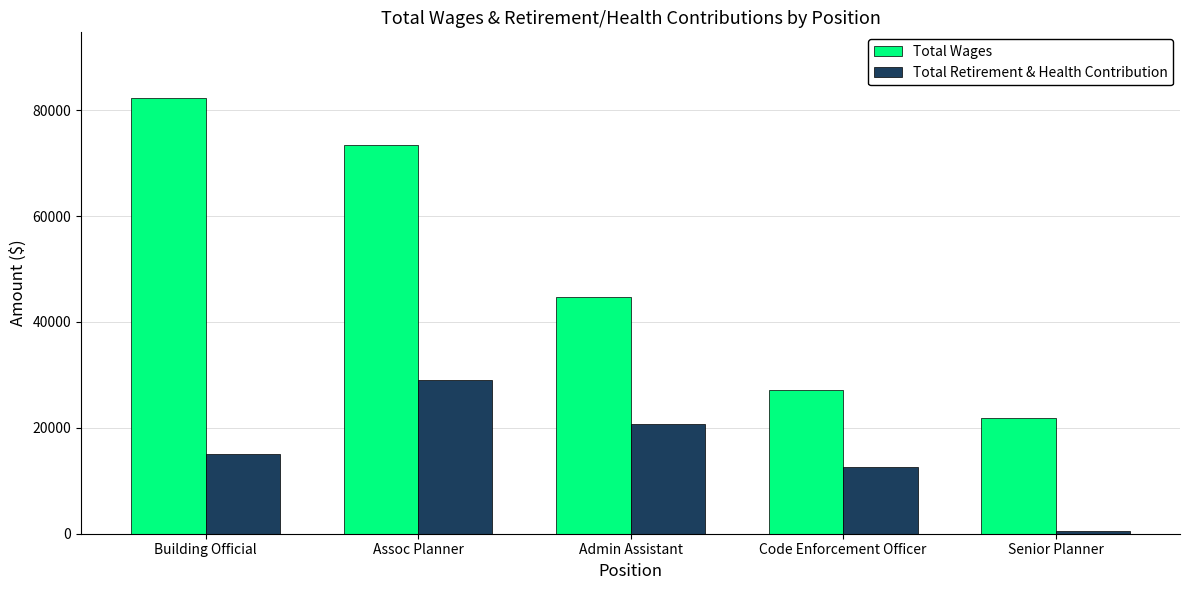

What is the average value of the Total Retirement & Health Contribution series?

15596